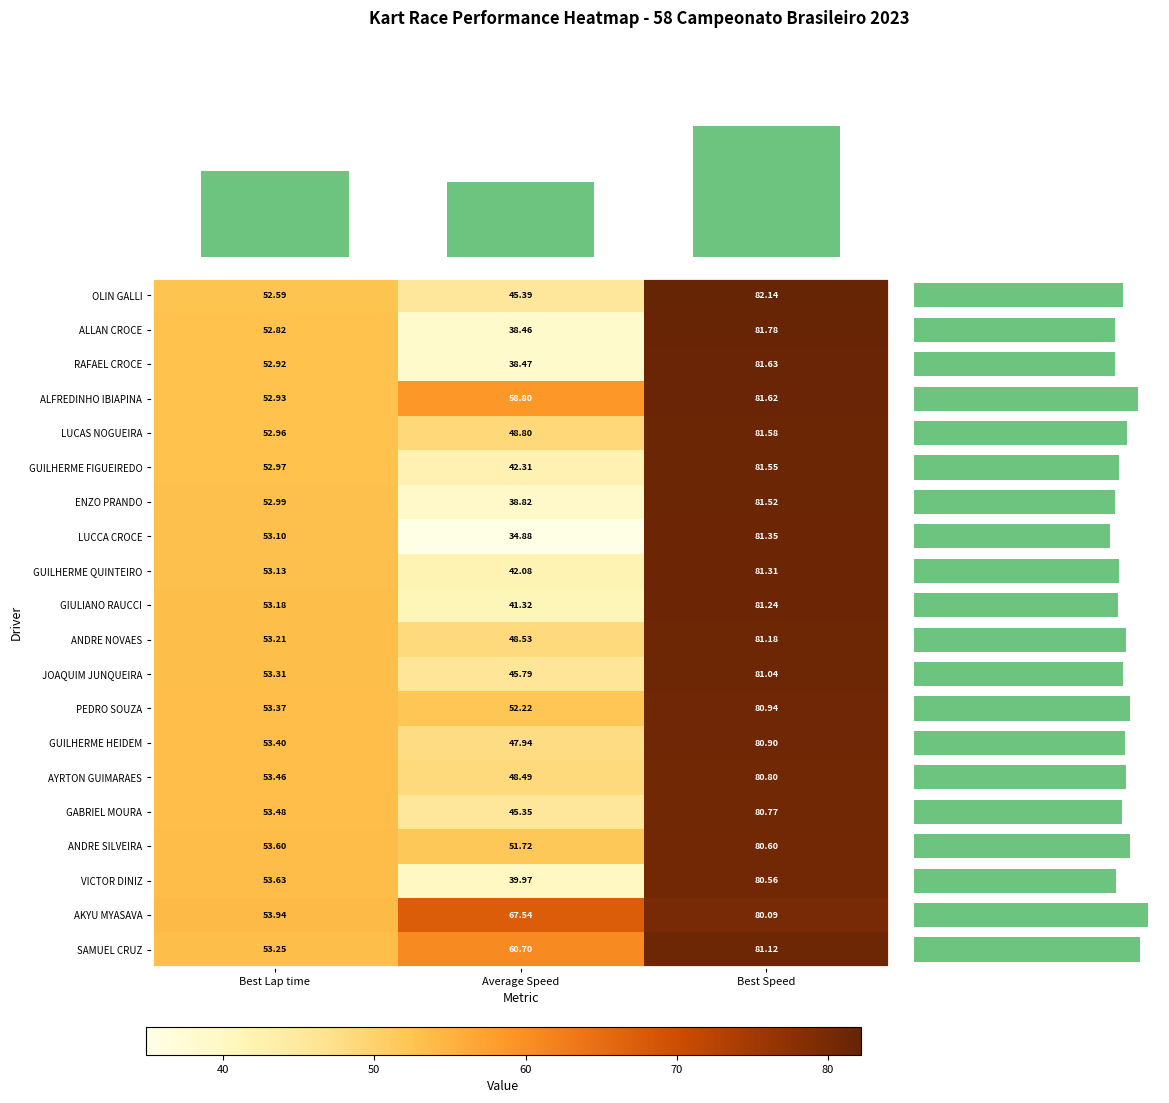

What is the minimum value shown in the chart?

34.9